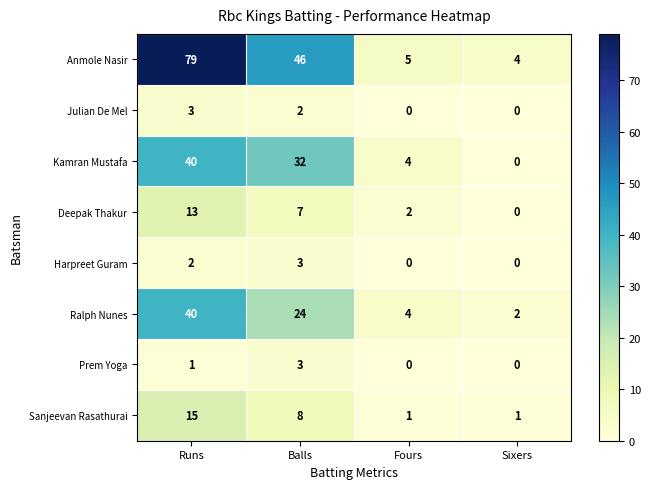

Rank the categories by Kamran Mustafa value from lowest to highest.

Sixers, Fours, Balls, Runs